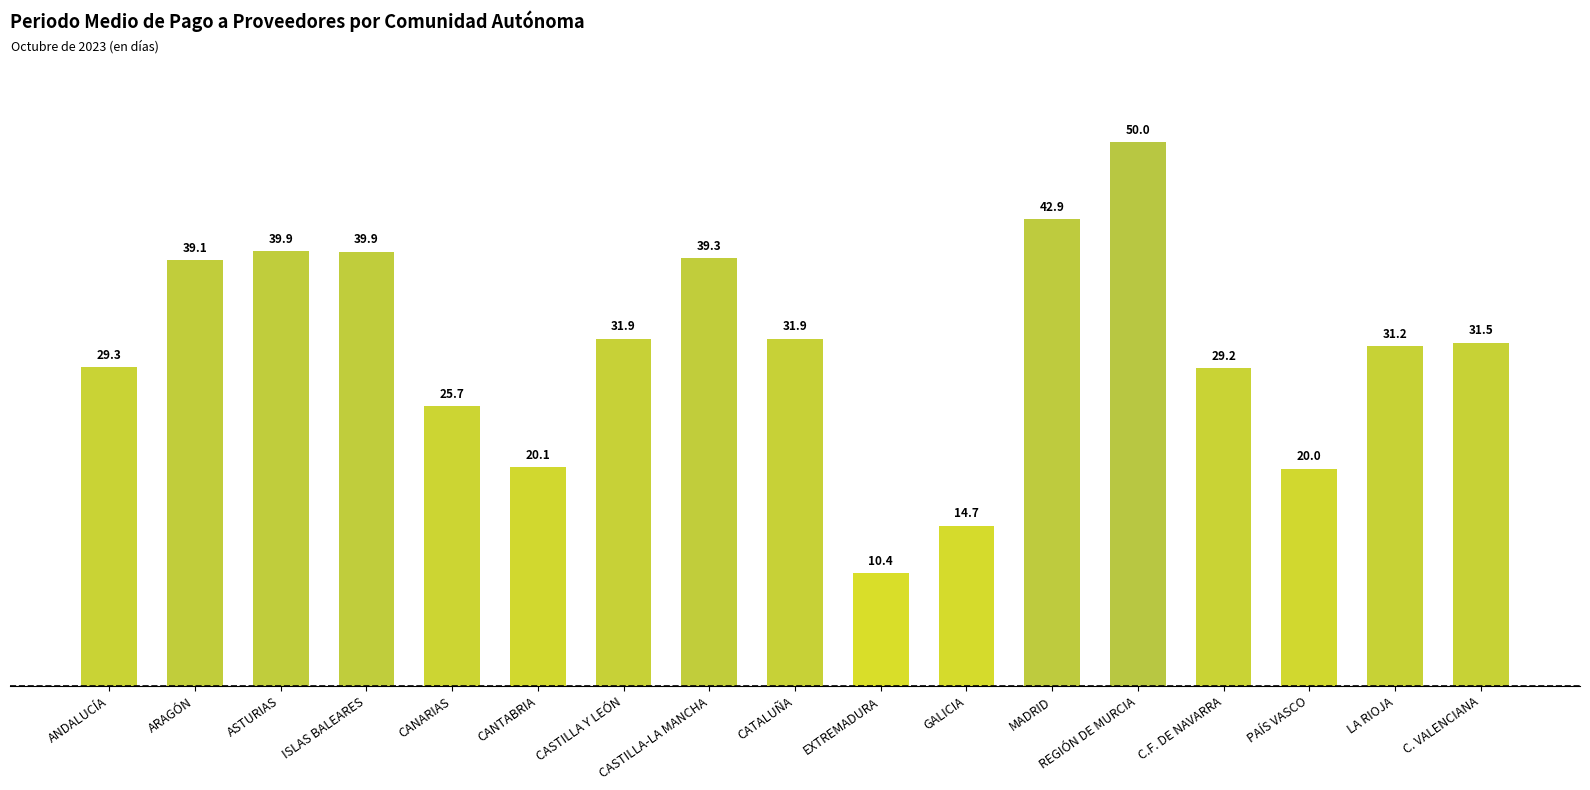

Count the number of values greater than 31.

10